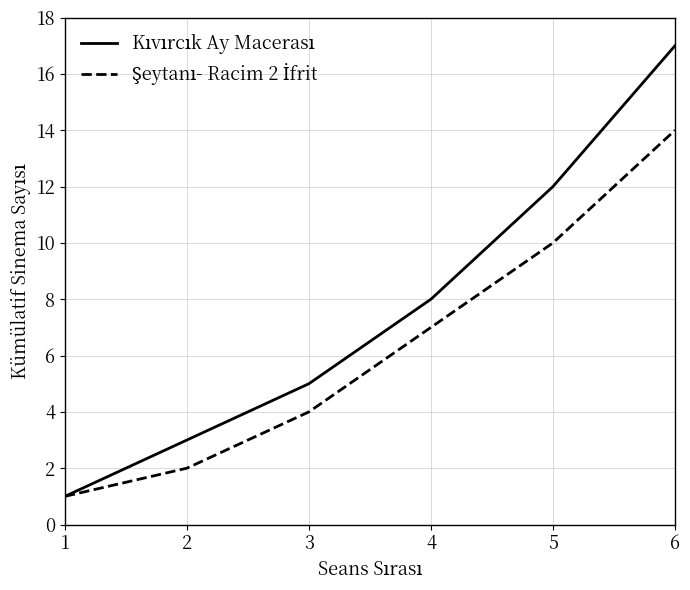

What is the total value across all series at 6?

31